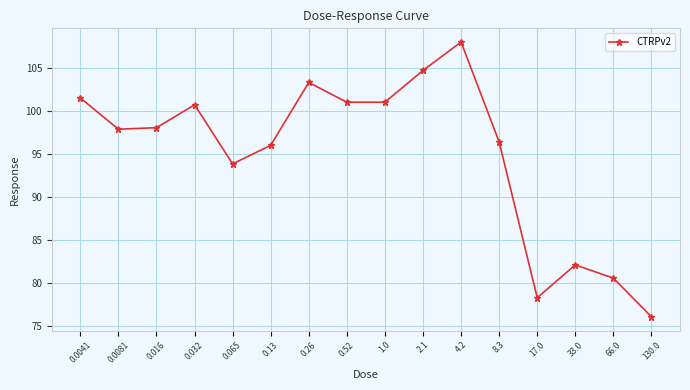

What is the label of the 14th point from the left?

33.0